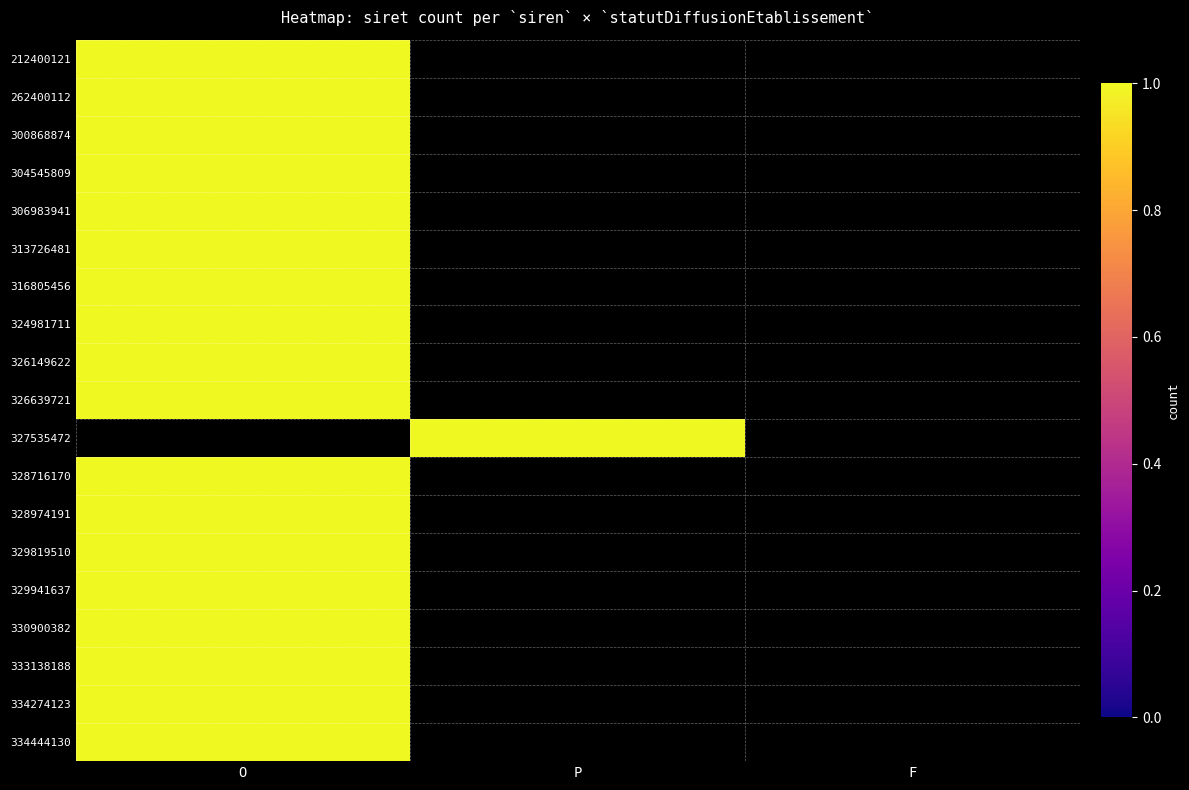

The 328716170 series shows -1 at P. True or false?

False